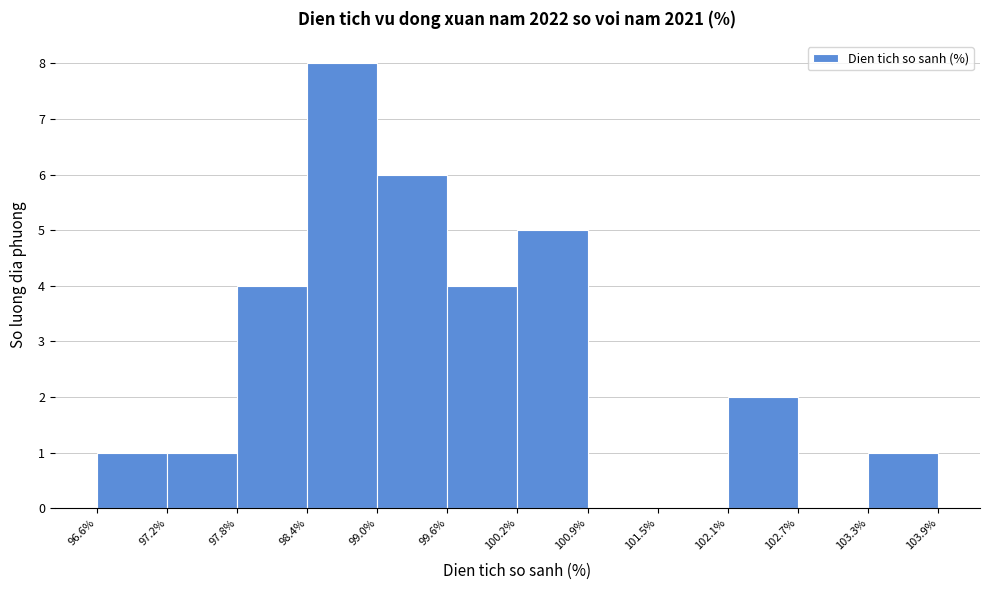

Reading left to right, transcribe this chart: for each bar, give the range it covers on the x-axis and its height. The values are not printed on the chart, so give them approximately, as read against the axis.

96.6% to 97.2%: 1
97.2% to 97.8%: 1
97.8% to 98.4%: 4
98.4% to 99.0%: 8
99.0% to 99.6%: 6
99.6% to 100.2%: 4
100.2% to 100.9%: 5
100.9% to 101.5%: 0
101.5% to 102.1%: 0
102.1% to 102.7%: 2
102.7% to 103.3%: 0
103.3% to 103.9%: 1